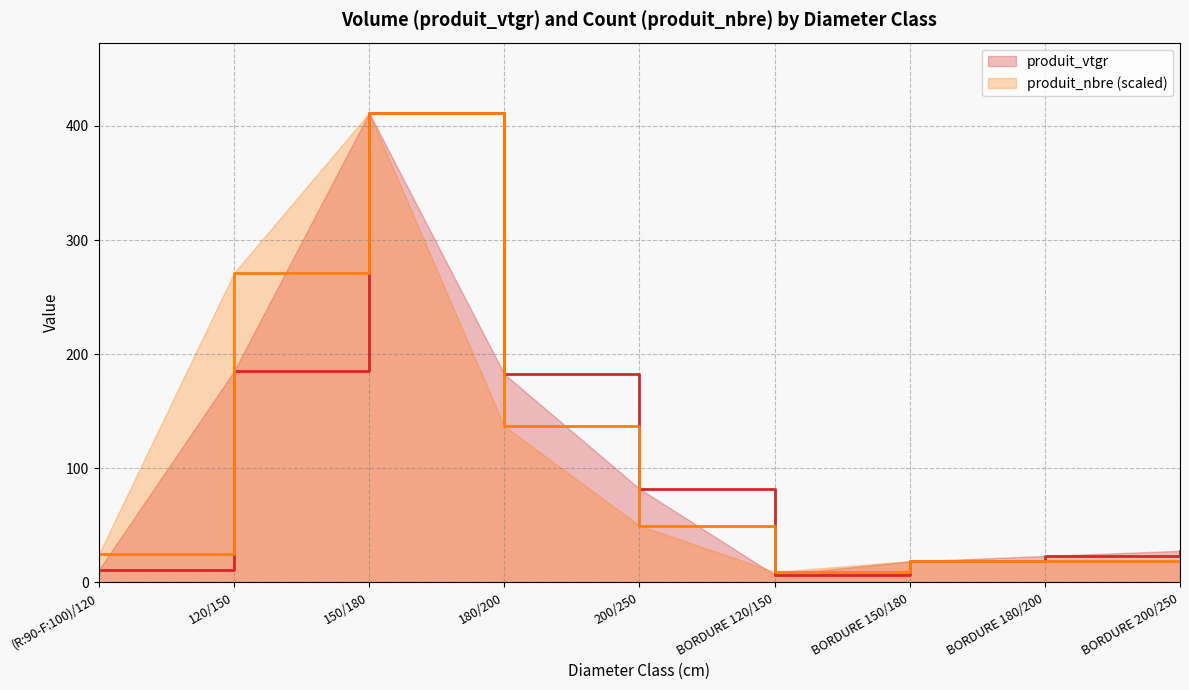

Between 180/200 and BORDURE 120/150, which series saw the biggest shift?

produit_vtgr